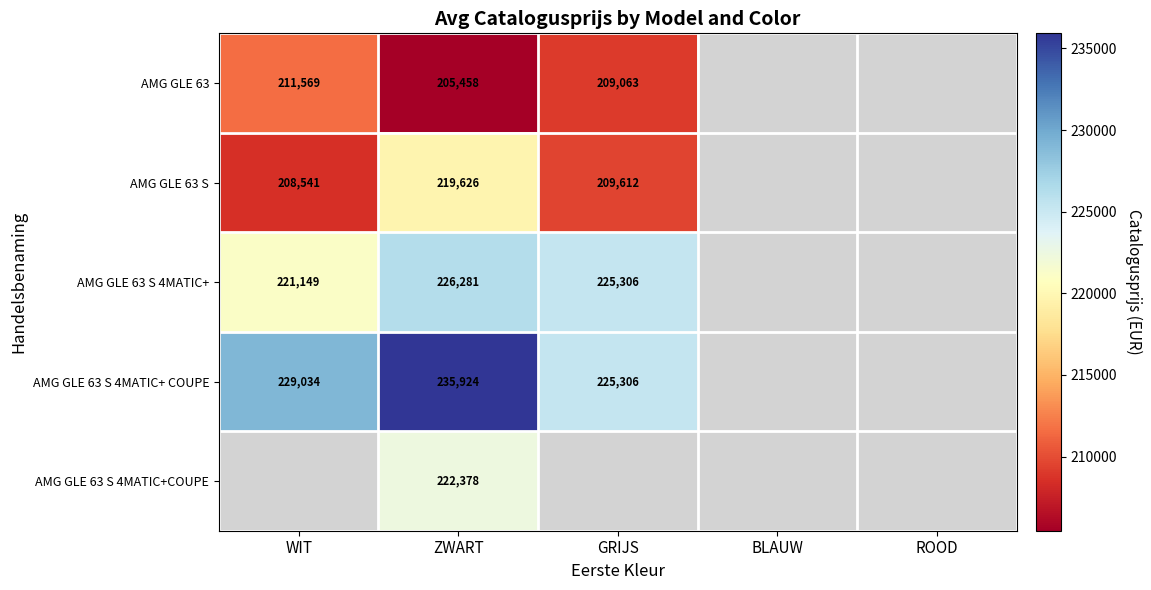

Is it true that AMG GLE 63 S 4MATIC+ COUPE equals 161143 at ZWART?

False